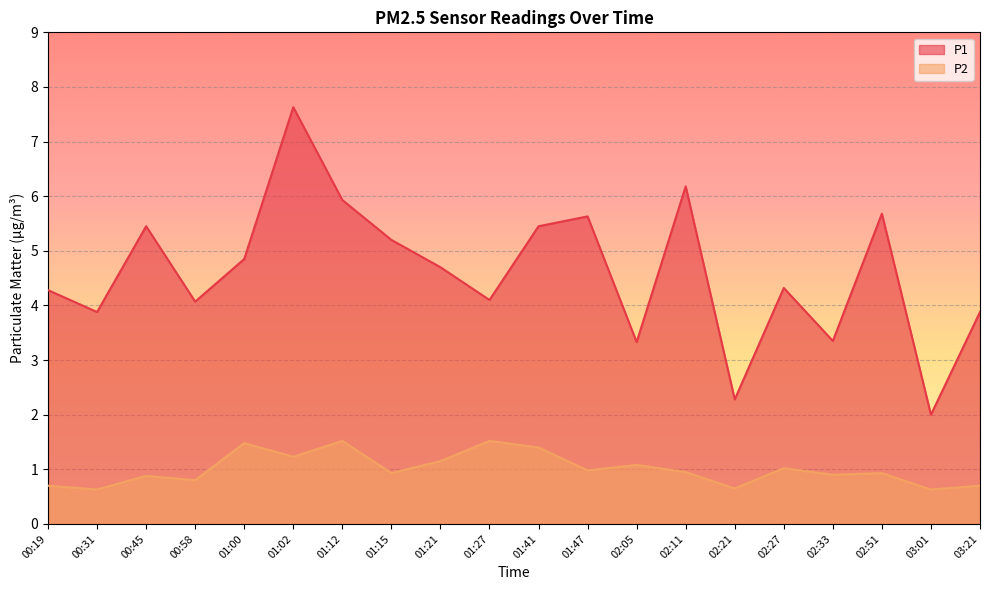

True or false: P1 and P2 cross at least once.

False